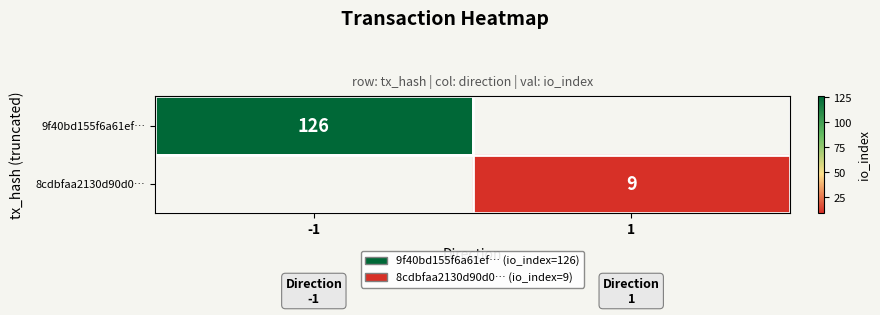

True or false: 8cdbfaa2130d90d0… has a value of 9 at 1.

True